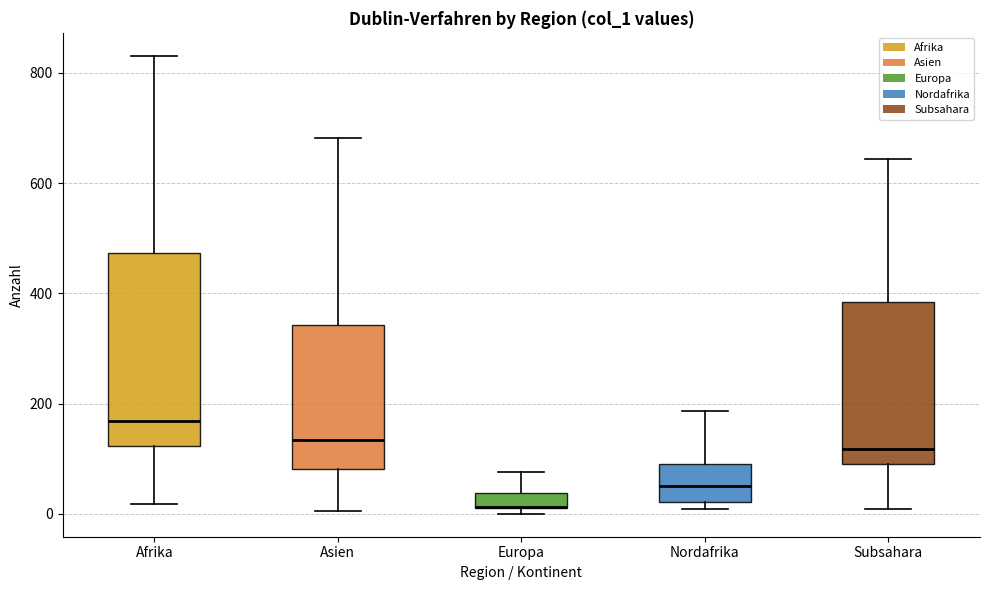

Which box is the tallest, from its lower edge to its upper edge?

Afrika